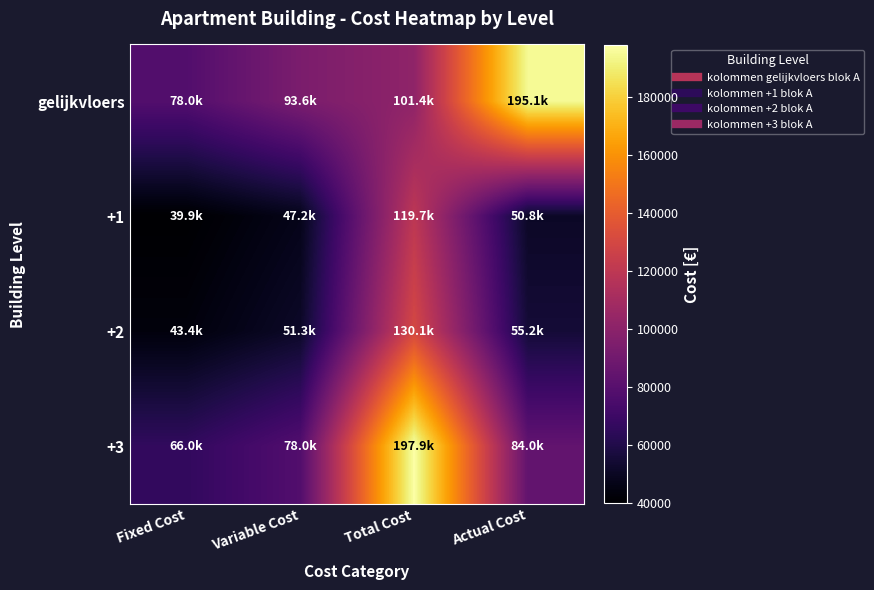

Reading left to right, transcribe all the data shown in this chart.

gelijkvloers: Fixed Cost=78027.2	Variable Cost=93632.6	Total Cost=101435.4	Actual Cost=195068.0
+1: Fixed Cost=39905.0	Variable Cost=47160.4	Total Cost=119714.9	Actual Cost=50788.1
+2: Fixed Cost=43375.0	Variable Cost=51261.3	Total Cost=130124.9	Actual Cost=55204.5
+3: Fixed Cost=65973.3	Variable Cost=77968.4	Total Cost=197919.8	Actual Cost=83966.0